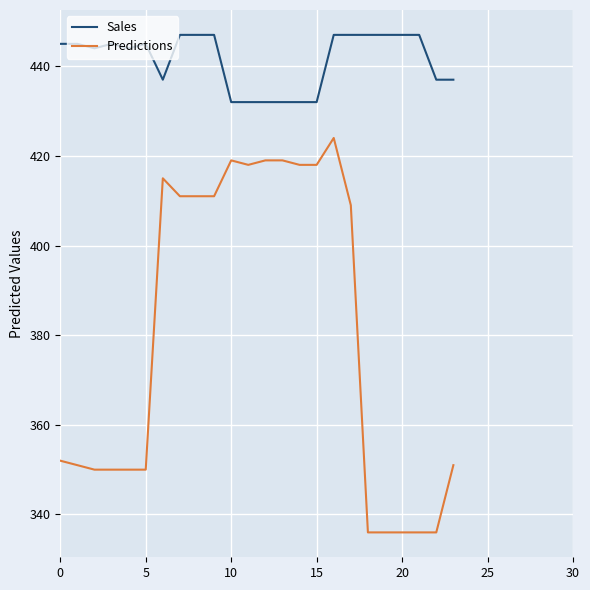

List the series in order of their overall mean, lowest first.

Predictions, Sales